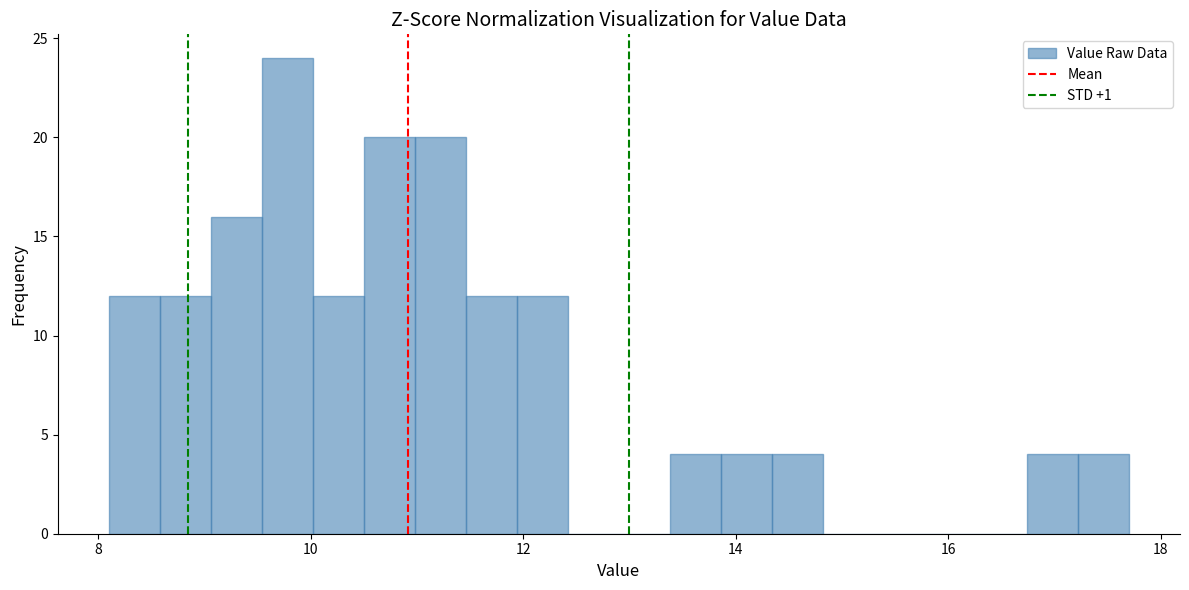

Around what value on the x-axis is the tallest bar? Give the approximate position of its centre, as read against the axis.

9.8